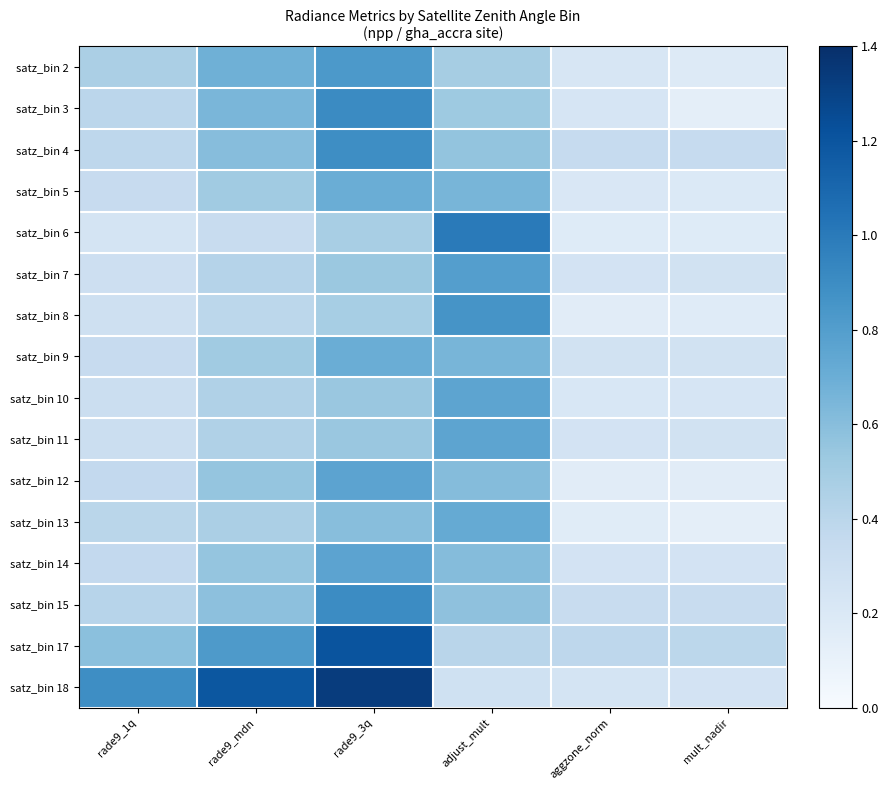

Which has a higher value, rade9_mdn or aggzone_norm?

rade9_mdn